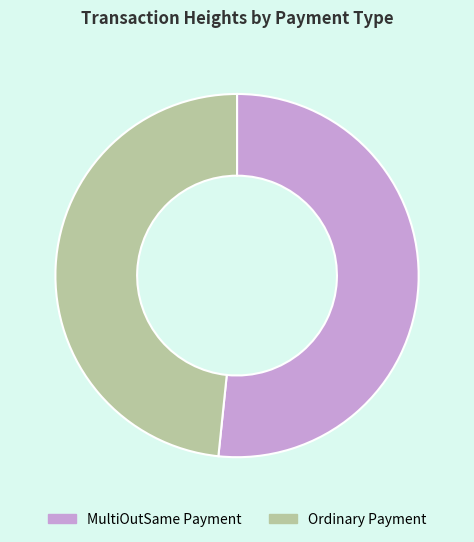

Between MultiOutSame Payment and Ordinary Payment, which is larger?

MultiOutSame Payment